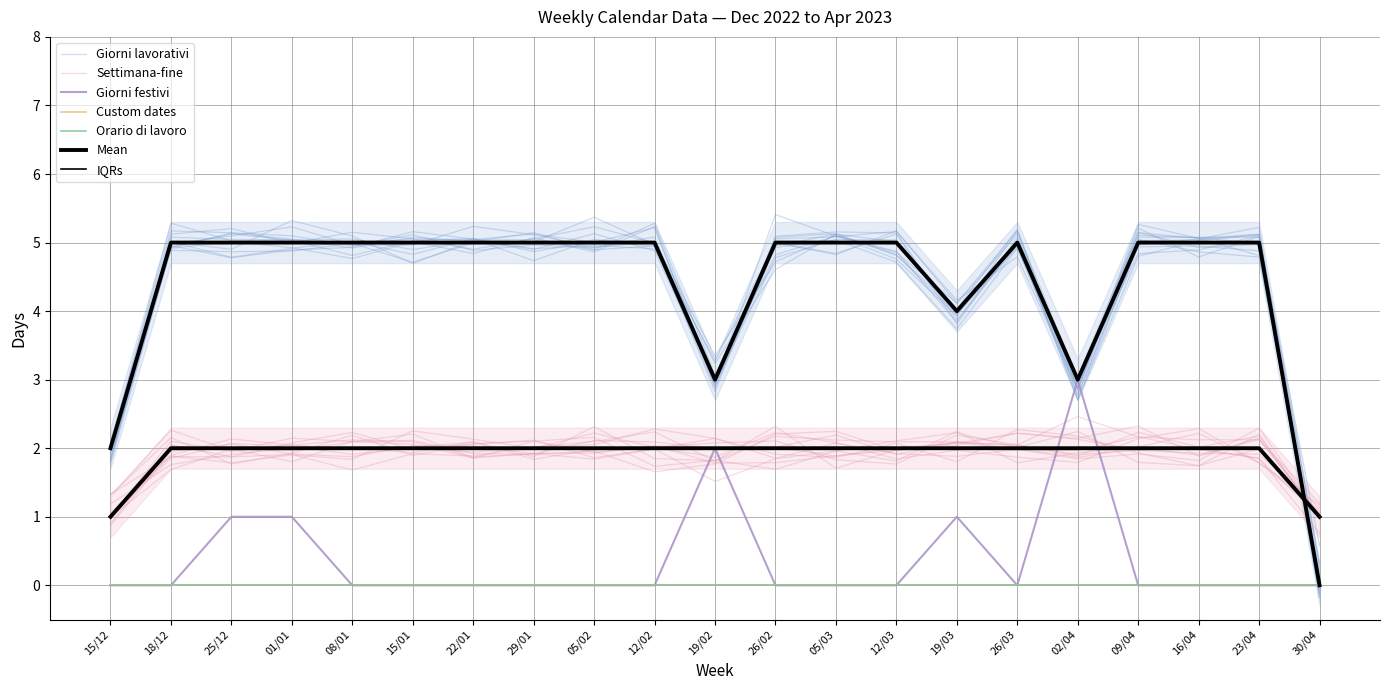

Does the chart display data point markers on the line(s)?

No